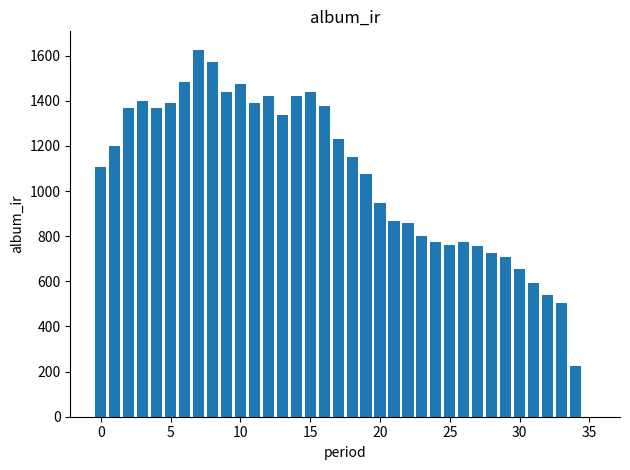

What is the average value?

1048.4